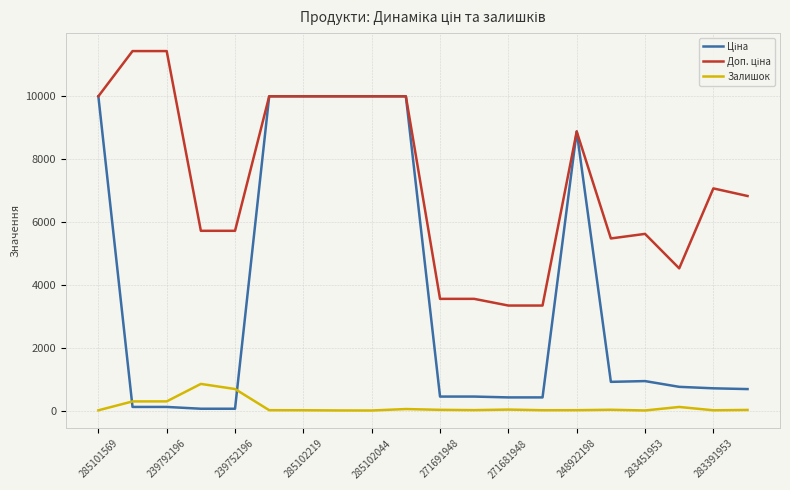

What is the greatest value displayed?

11410.0